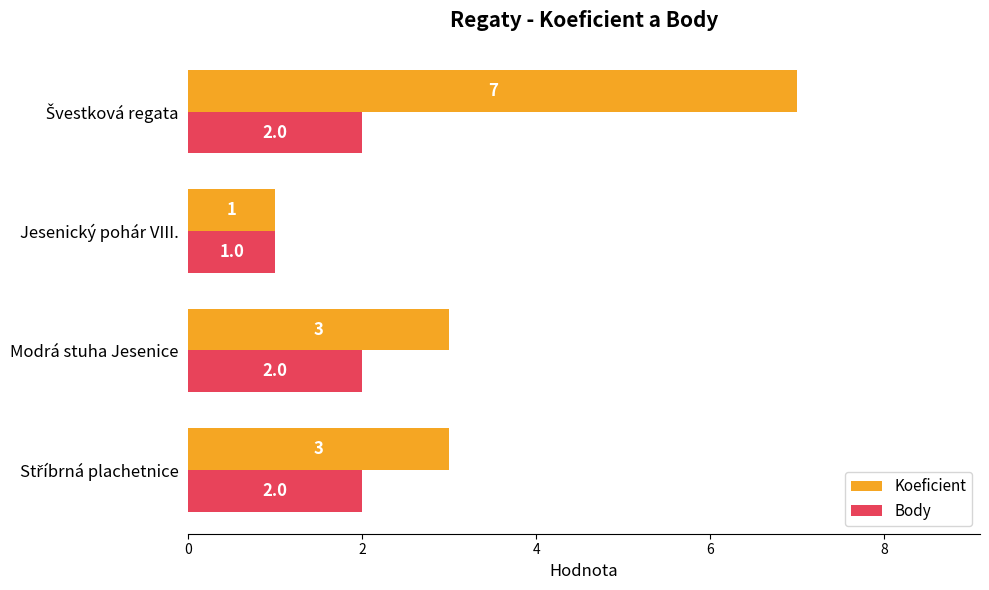

What are all the series names shown in the legend?

Koeficient, Body